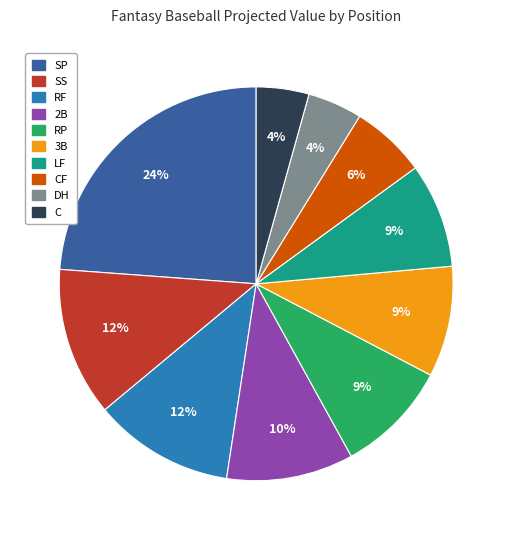

To the nearest percent, what is the difference between the largest and smallest slice percentages?

20%